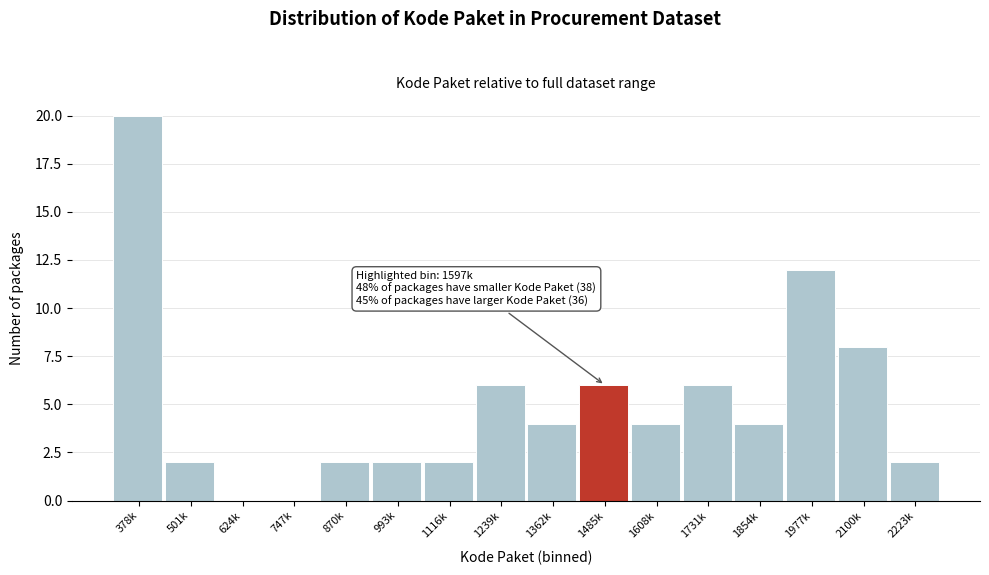

Reading left to right, extract all data points from this chart.

378k=20	501k=2	624k=0	747k=0	870k=2	993k=2	1116k=2	1239k=6	1362k=4	1485k=6	1608k=4	1731k=6	1854k=4	1977k=12	2100k=8	2223k=2